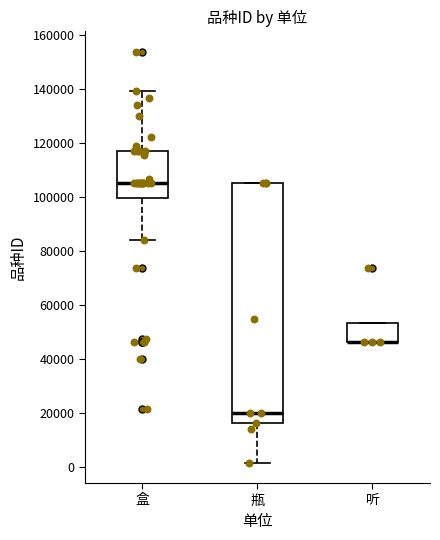

Comparing the boxes themselves (not the whiskers), which one is the tallest?

瓶